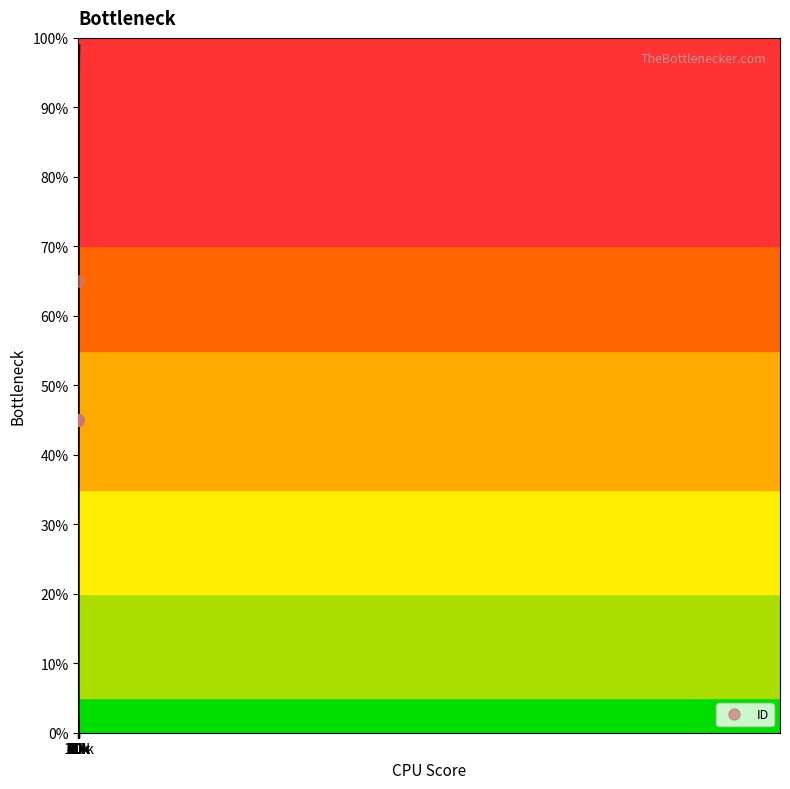

Does the chart have visible grid lines?

No